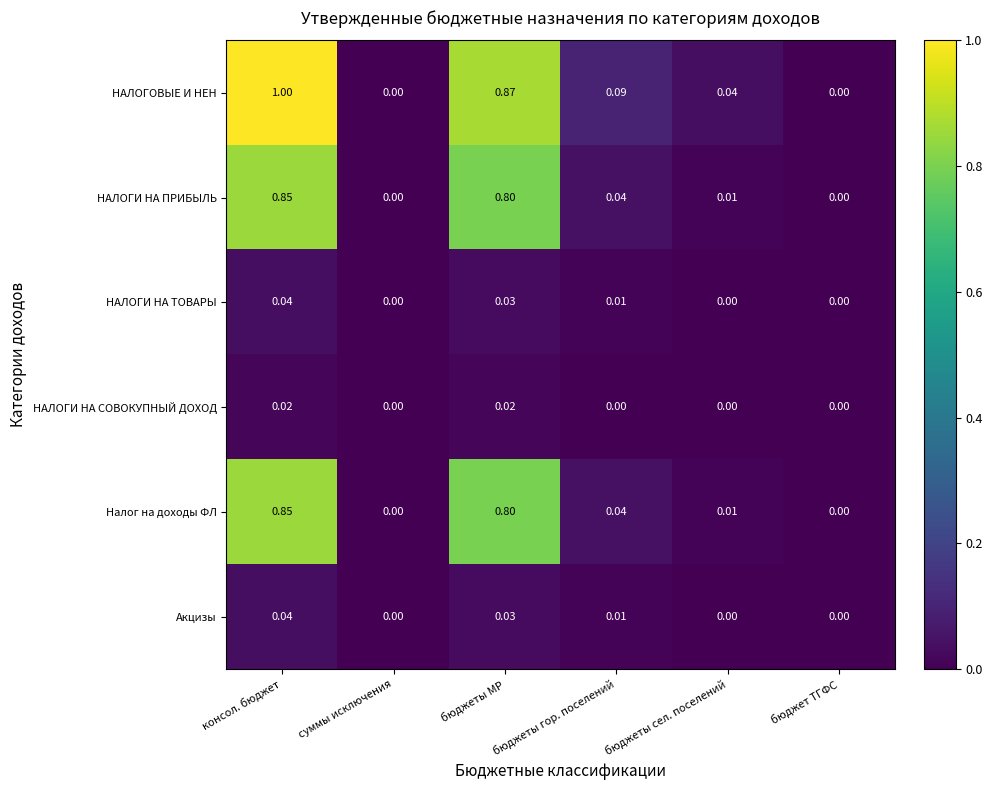

Between консол. бюджет and бюджеты сел. поселений, which series saw the biggest shift?

НАЛОГОВЫЕ И НЕН